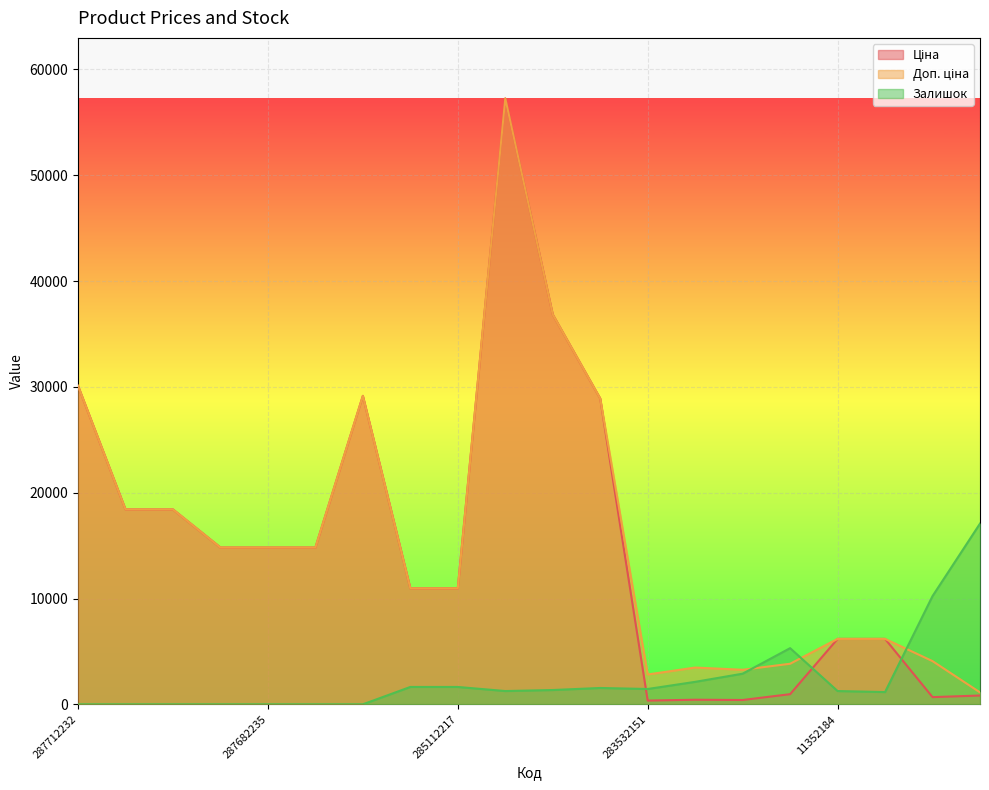

At which label is Ціна closest to 28805?

285642236